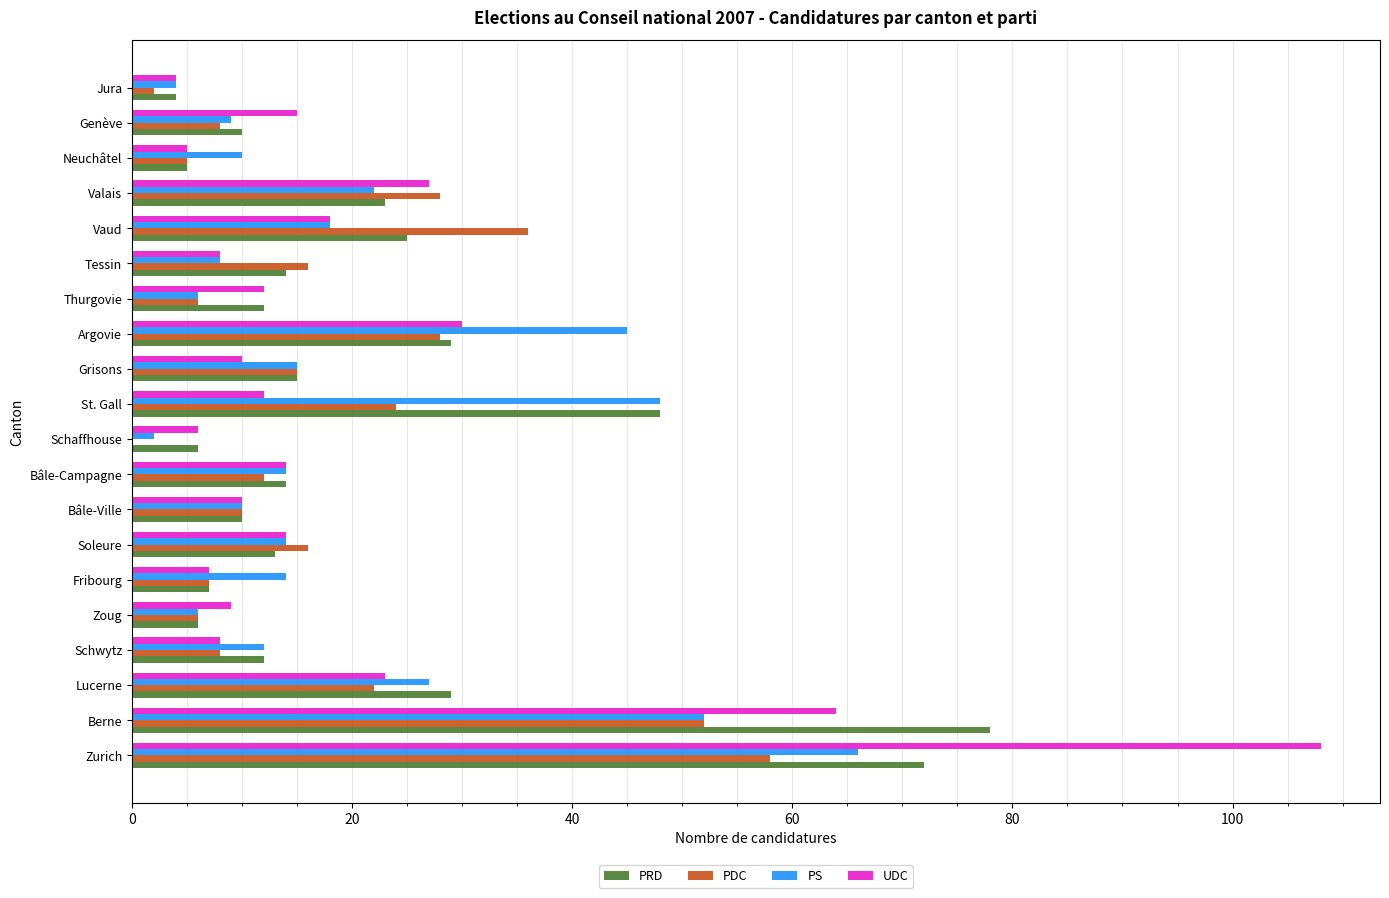

The UDC series shows 22 at Bâle-Campagne. True or false?

False